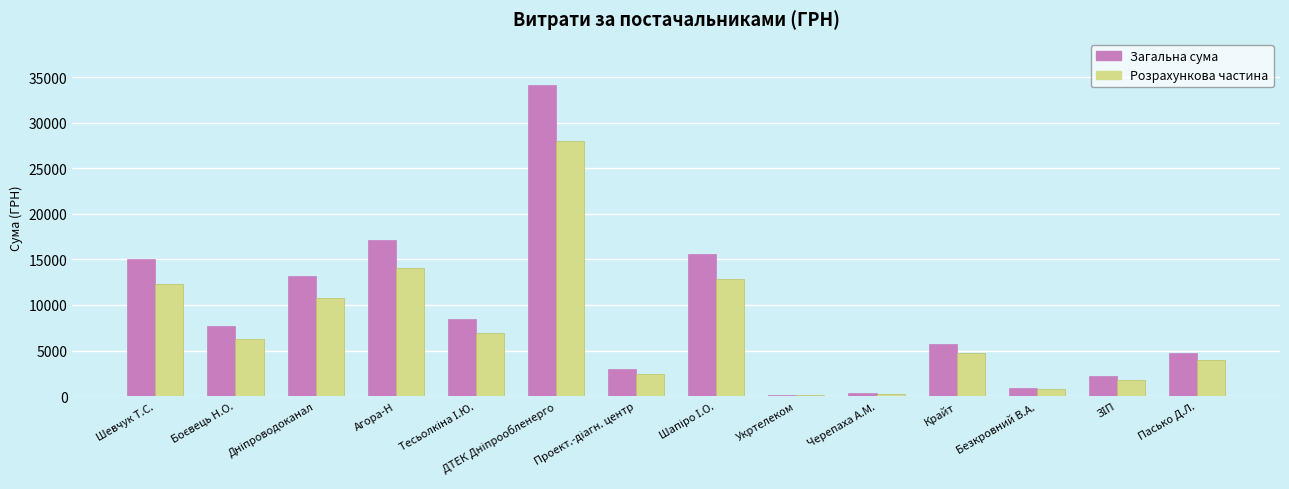

What is the maximum value for Розрахункова частина?

27951.2